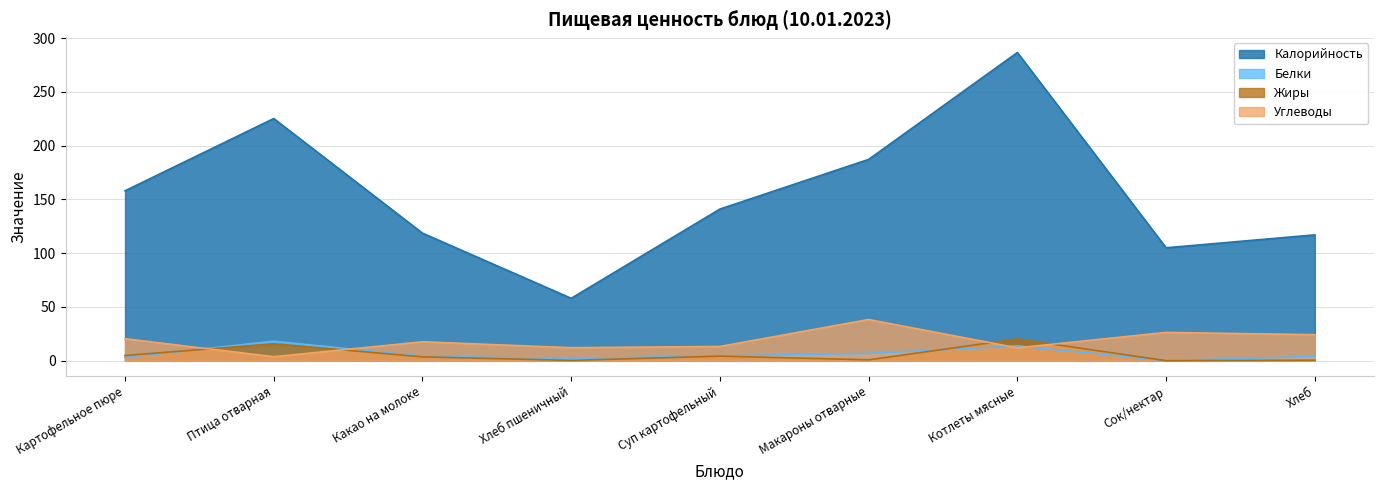

What are all the series names shown in the legend?

Калорийность, Белки, Жиры, Углеводы